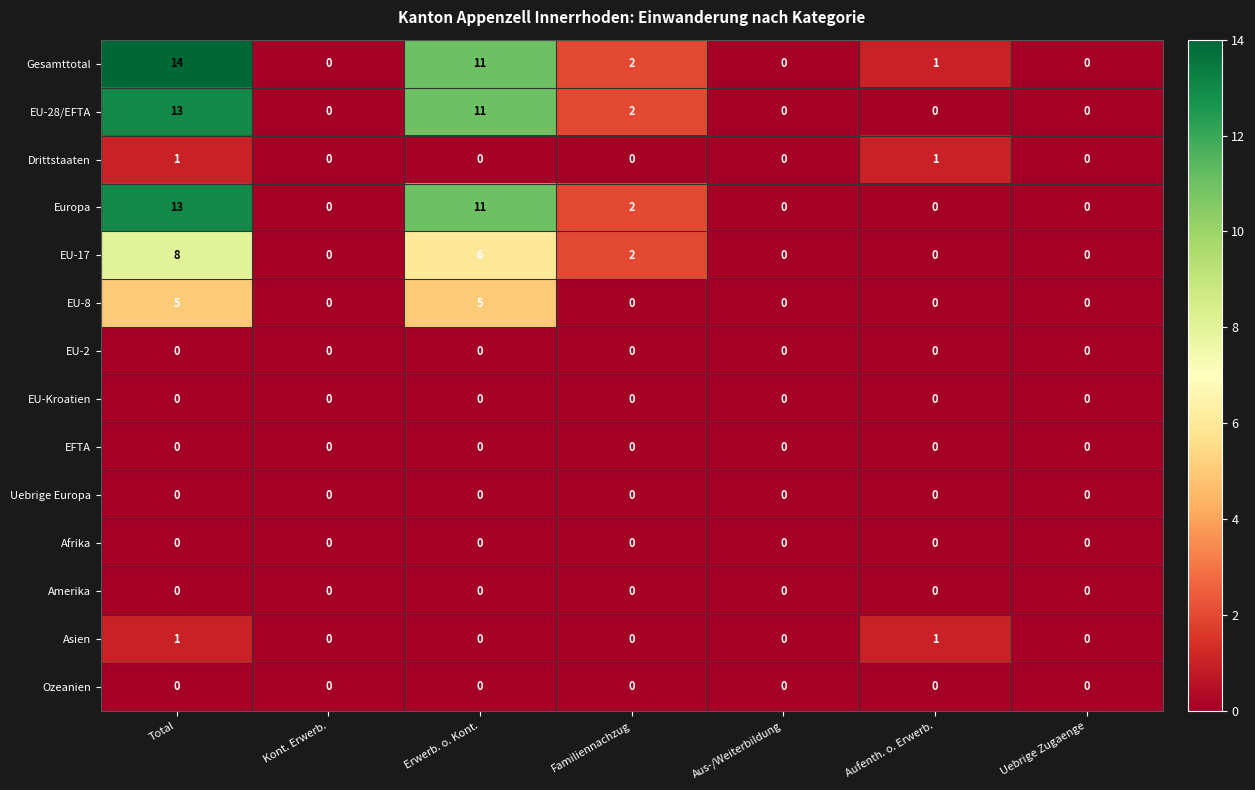

The value of Gesamttotal at Kont. Erwerb. is 10. True or false?

False